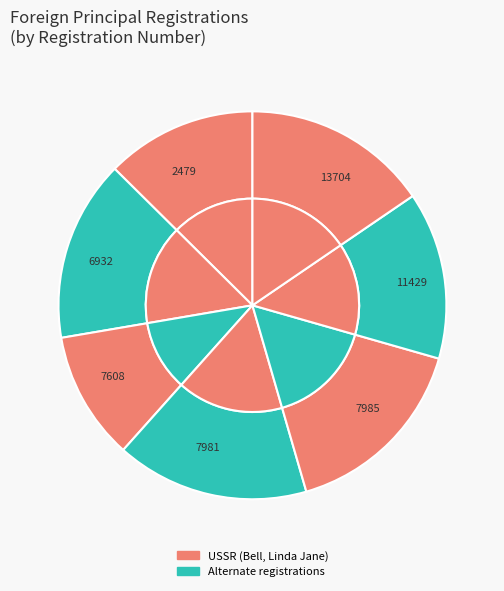

Does any single category account for the majority?

No